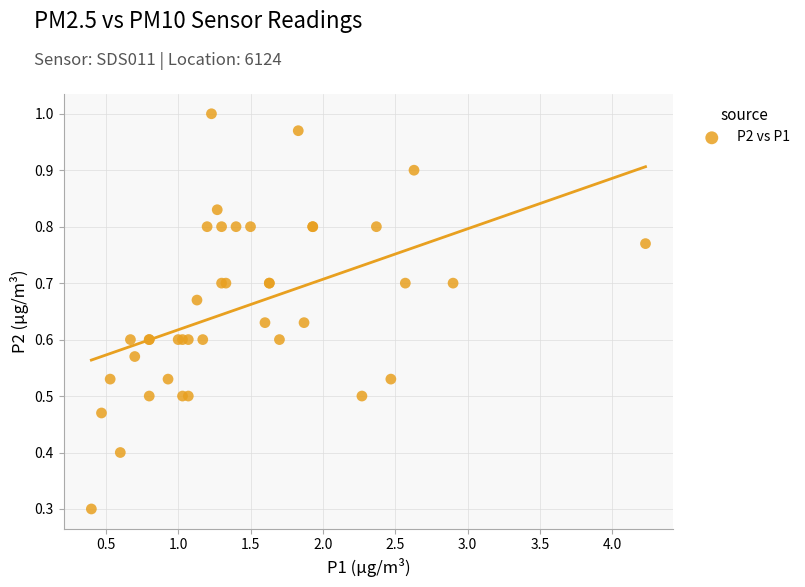

What Y value in the scatter plot is closest to 0?

0.3